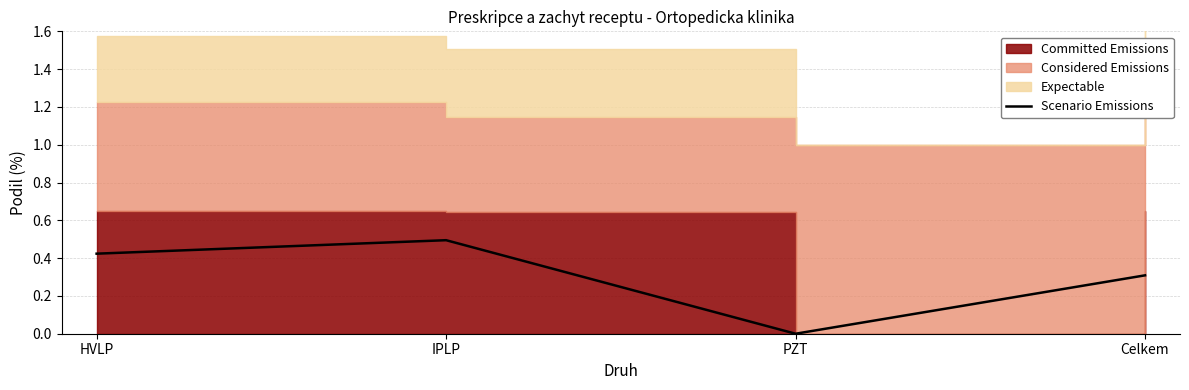

Reading left to right, extract all data points from this chart.

0.4	0.5	0.0	0.3